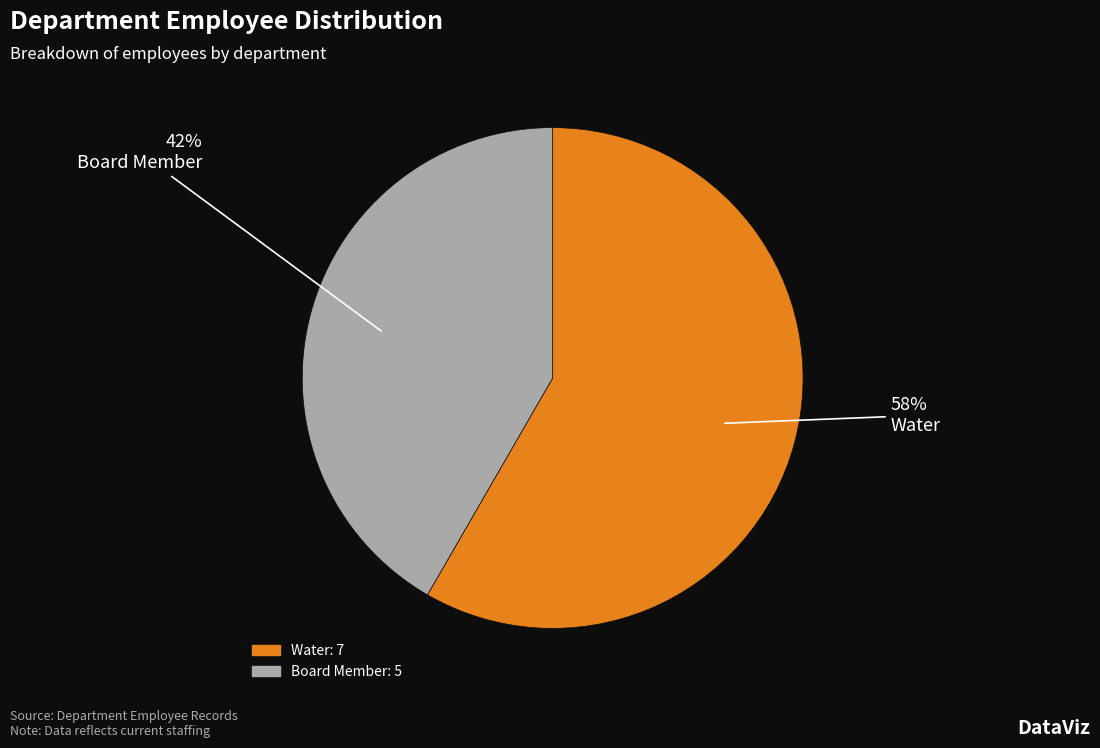

Between Board Member and Water, which is larger?

Water